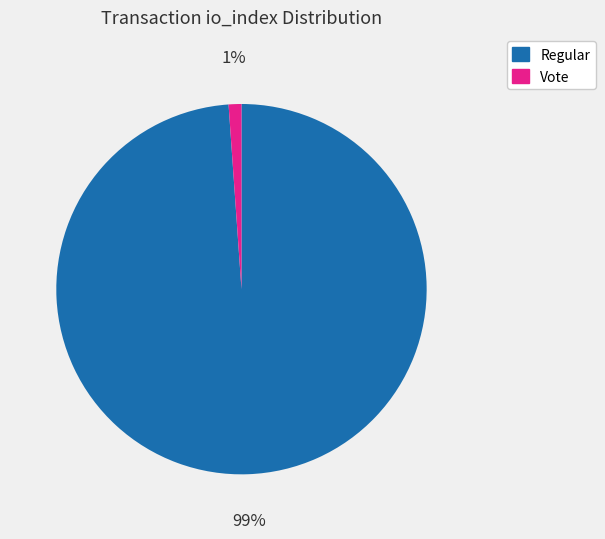

What percentage is the Vote slice, to the nearest percent?

1%